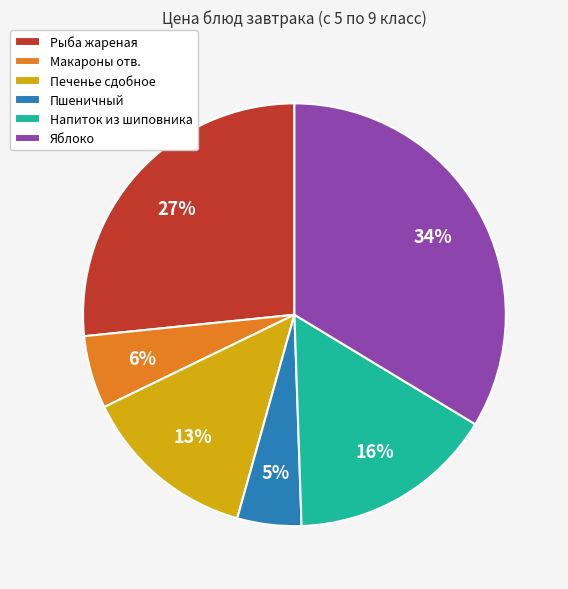

To the nearest percent, what is the difference between the largest and smallest slice percentages?

29%